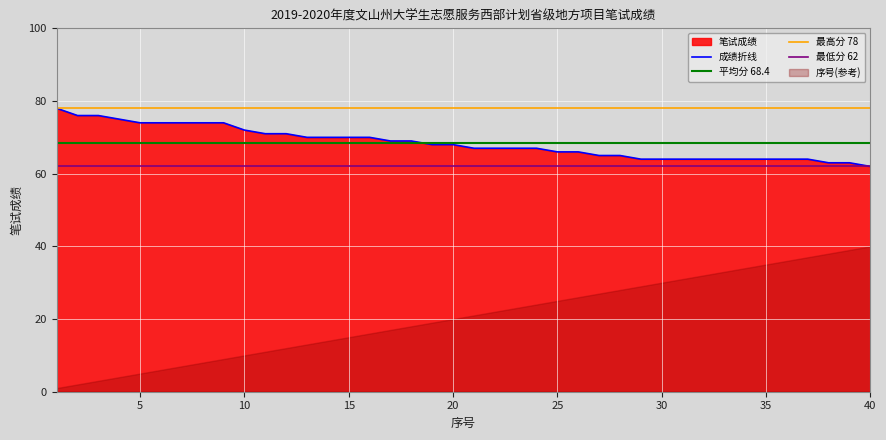

Is it true that 成绩折线 equals 64 at 30?

True